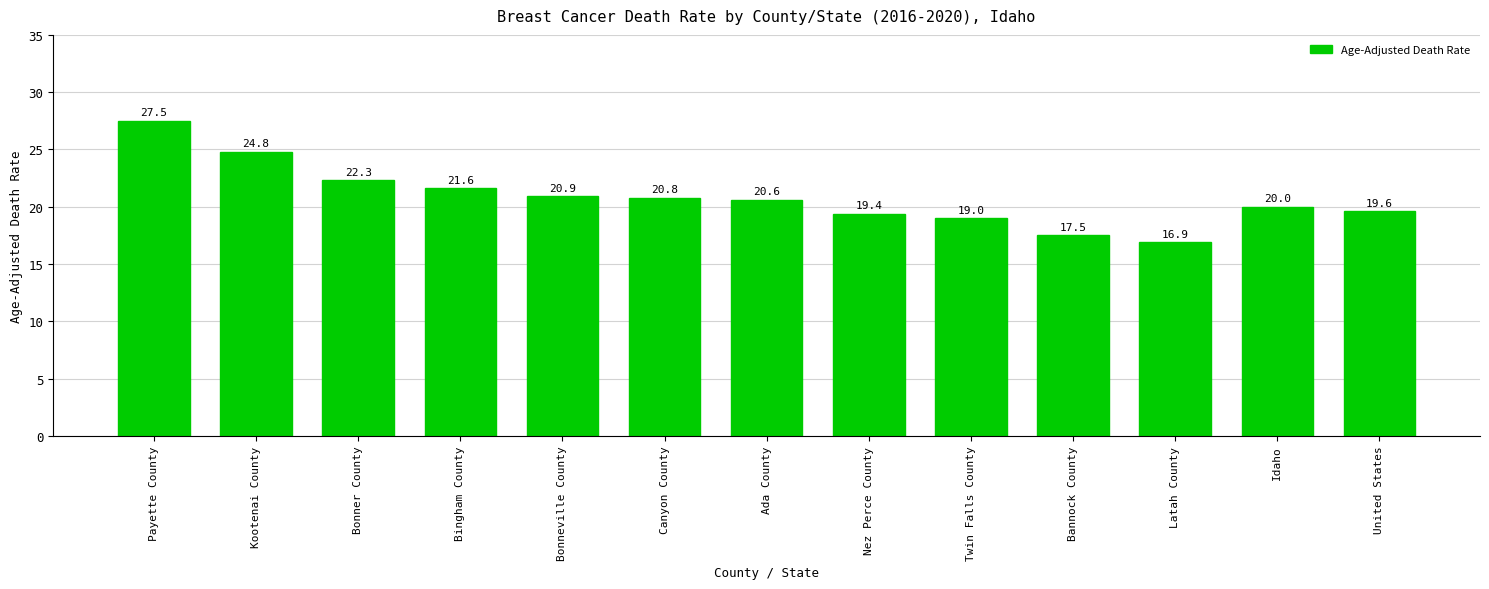

Is it true that the value at Bonneville County is 20.9?

True